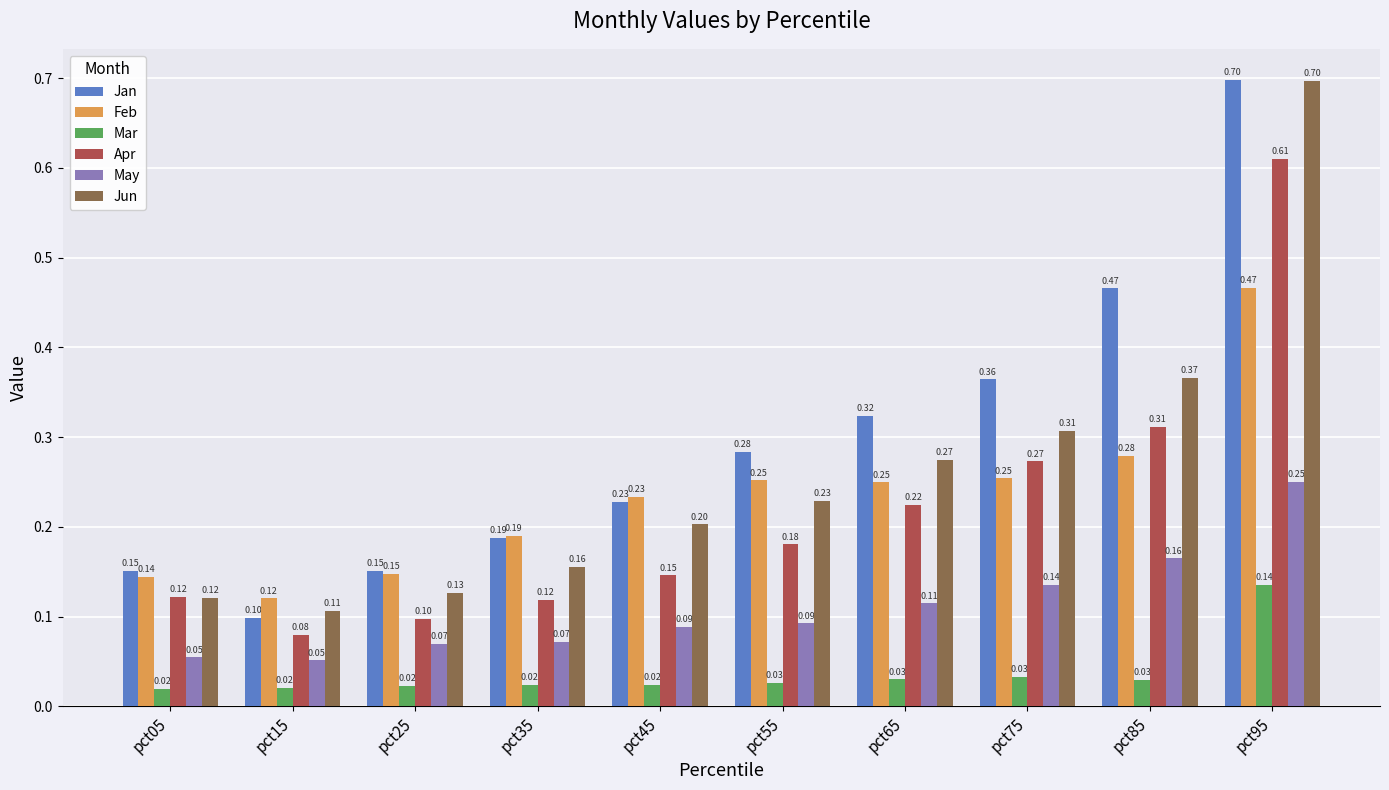

What are all the series names shown in the legend?

Jan, Feb, Mar, Apr, May, Jun